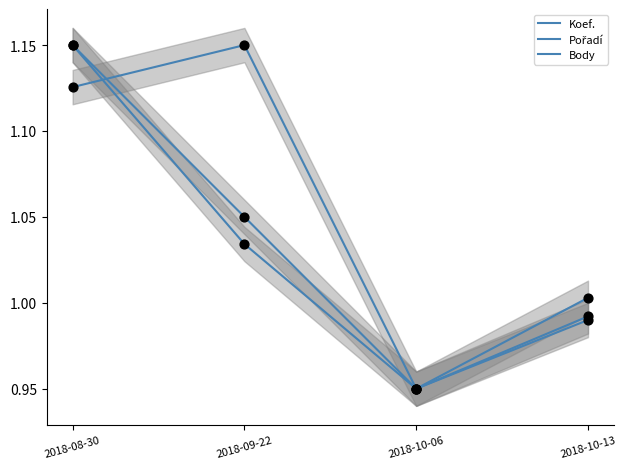

At how many categories does at least one series exceed 1?

3